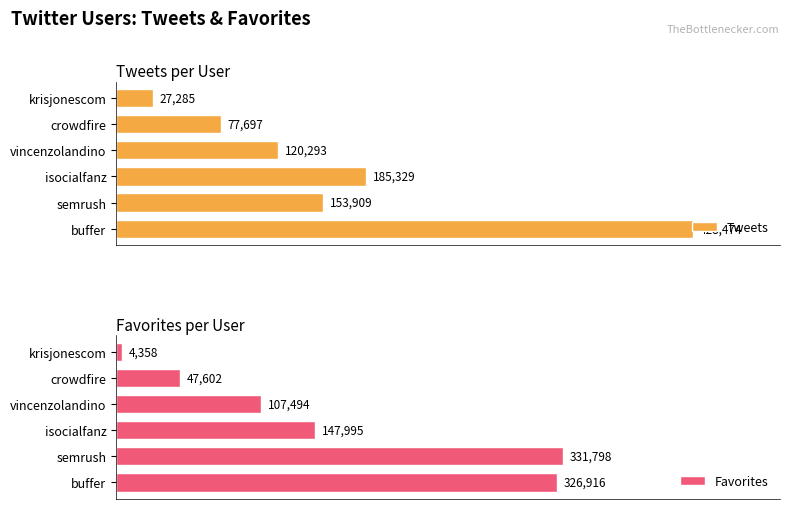

What is the value of the Tweets bar at the 1st from the left?

428474